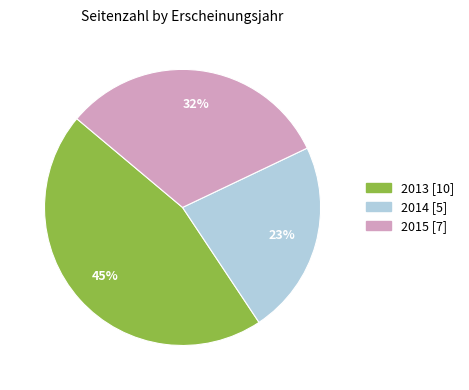

To the nearest percent, what is the combined percentage of 2013 and 2015?

77%